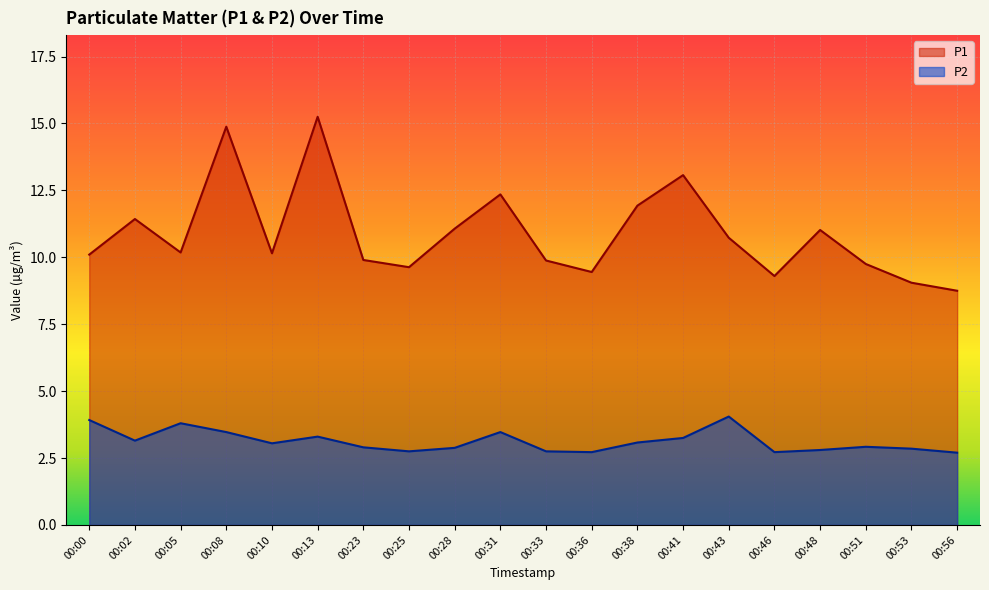

At how many categories does at least one series exceed 13?

3